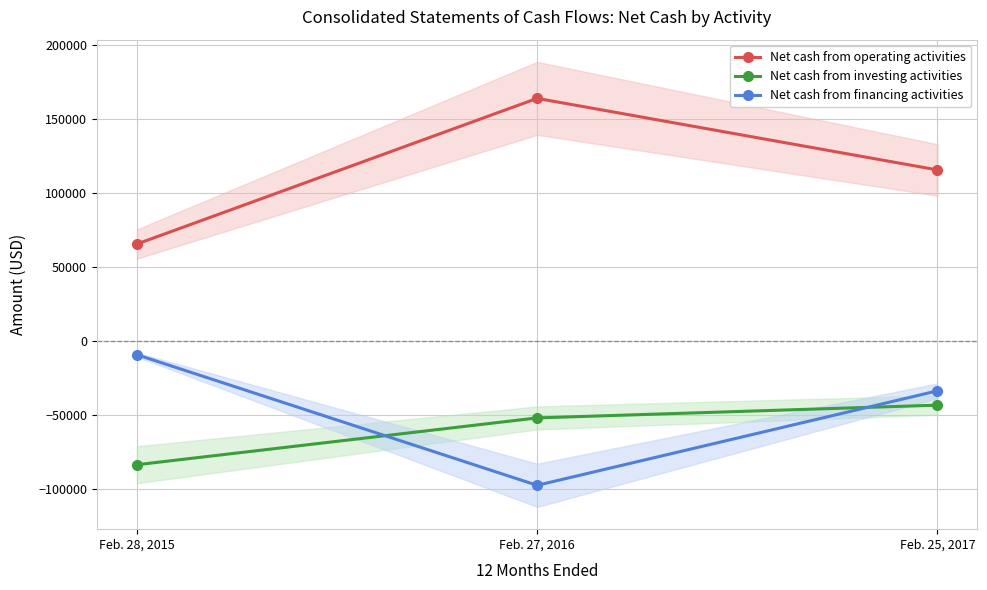

What are all the series names shown in the legend?

Net cash from operating activities, Net cash from investing activities, Net cash from financing activities